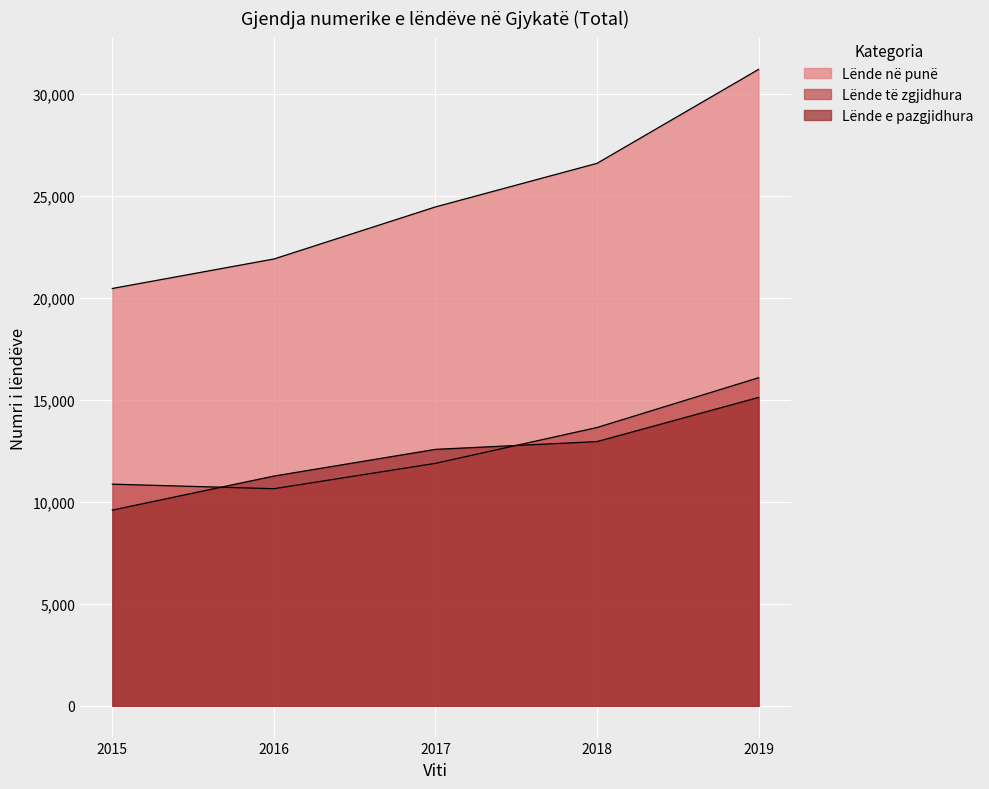

What is the maximum value for Lënde e pazgjidhura?

15123